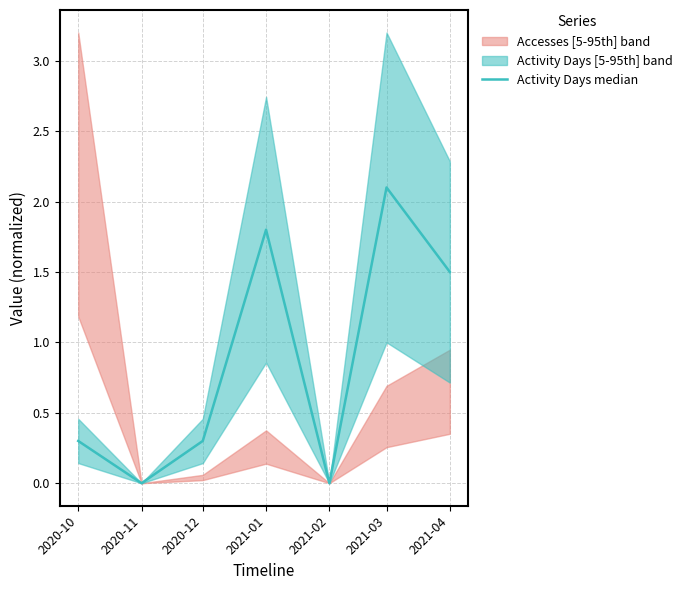

At which category does the data reach its first local valley?

2020-11